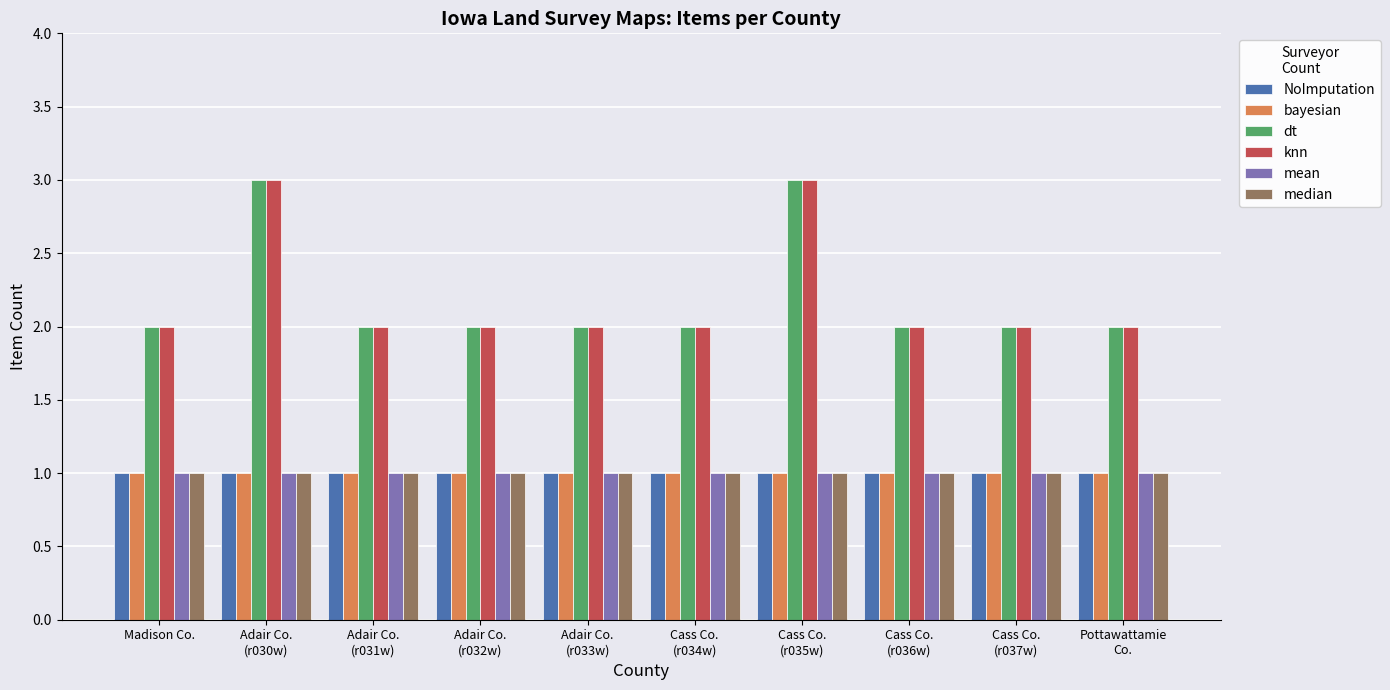

What is the sum of all mean values?

10